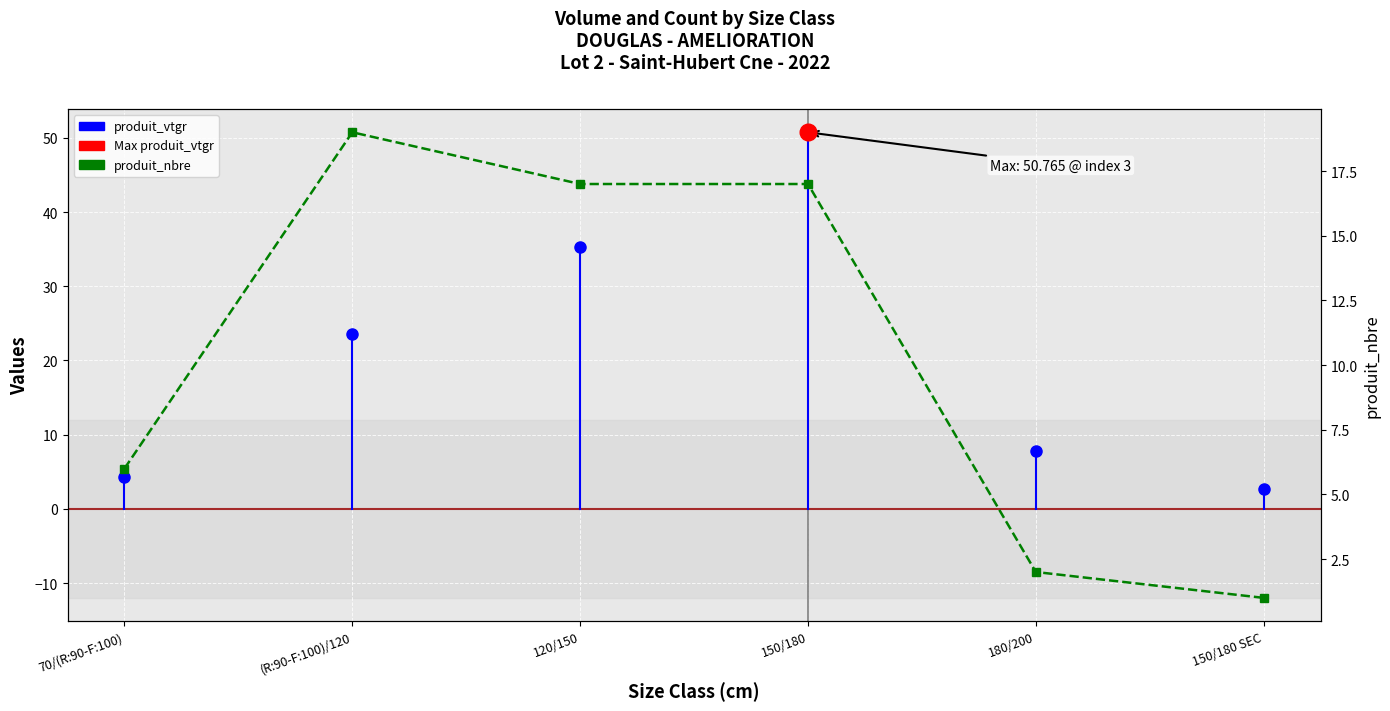

What is the greatest value displayed?

19